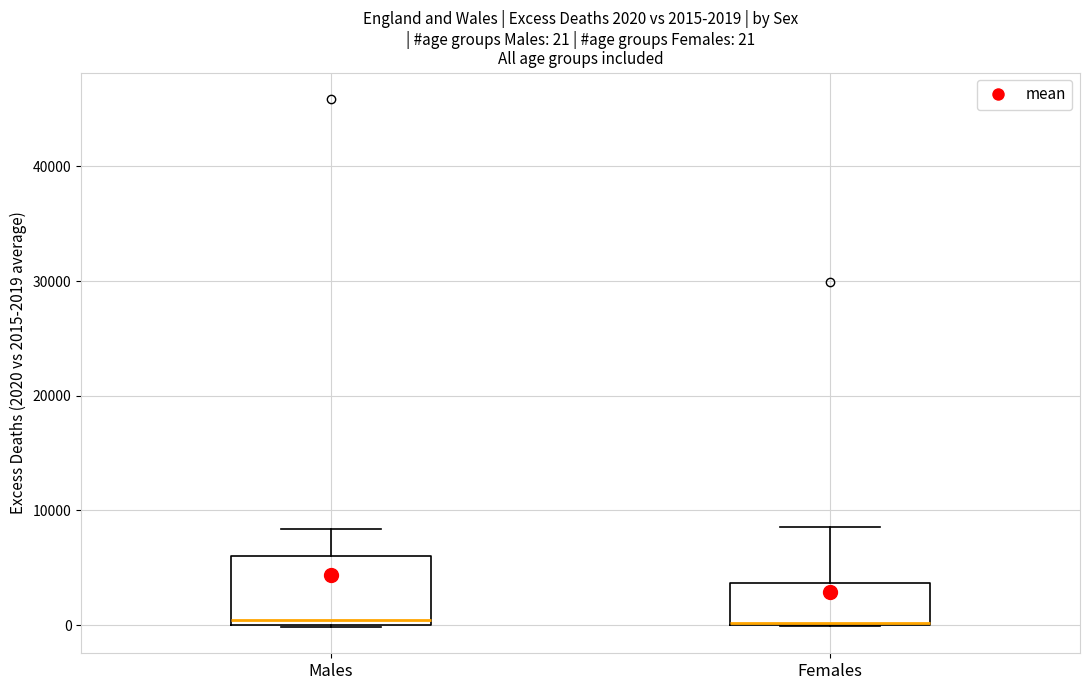

Which box is the tallest, from its lower edge to its upper edge?

Males